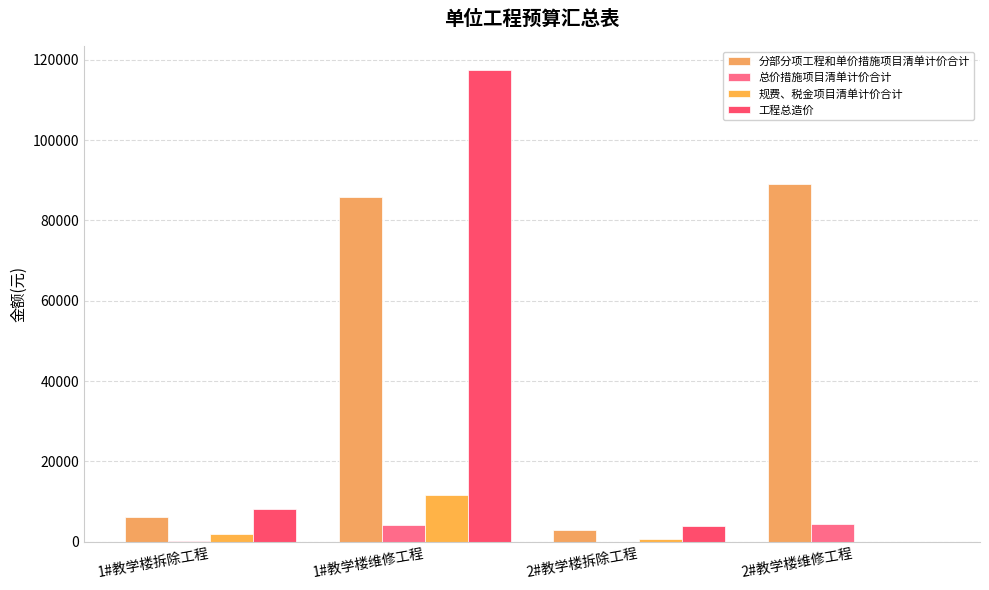

Where is 规费、税金项目清单计价合计 nearest to the value 5787?

1#教学楼拆除工程